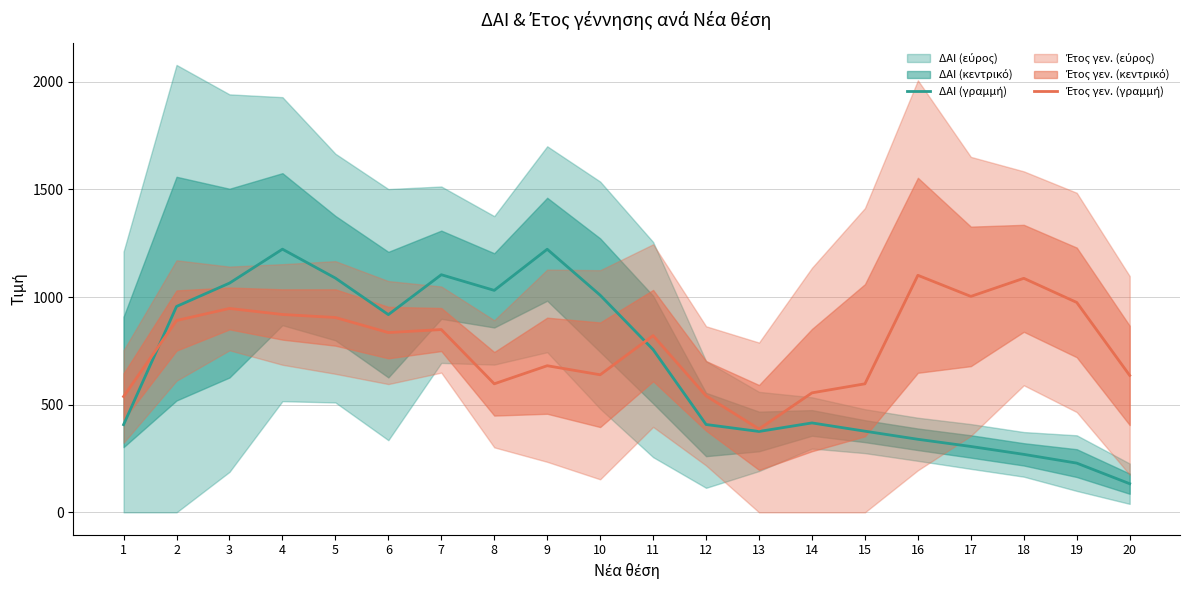

Which series ends up on top after the final intersection of ΔΑΙ (γραμμή) and Έτος γεν. (γραμμή)?

Έτος γεν. (γραμμή)